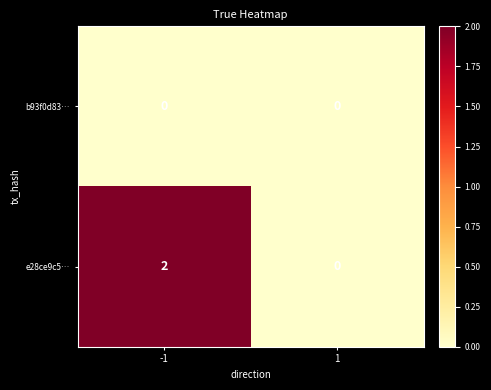

How many categories are shown in the chart?

2